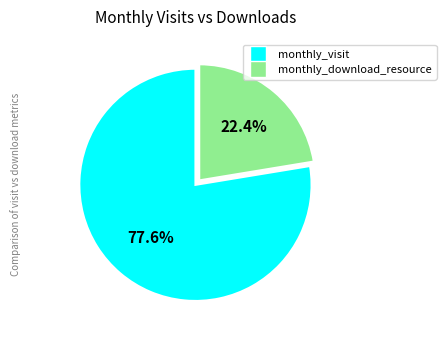

How many segments does this pie chart have?

2